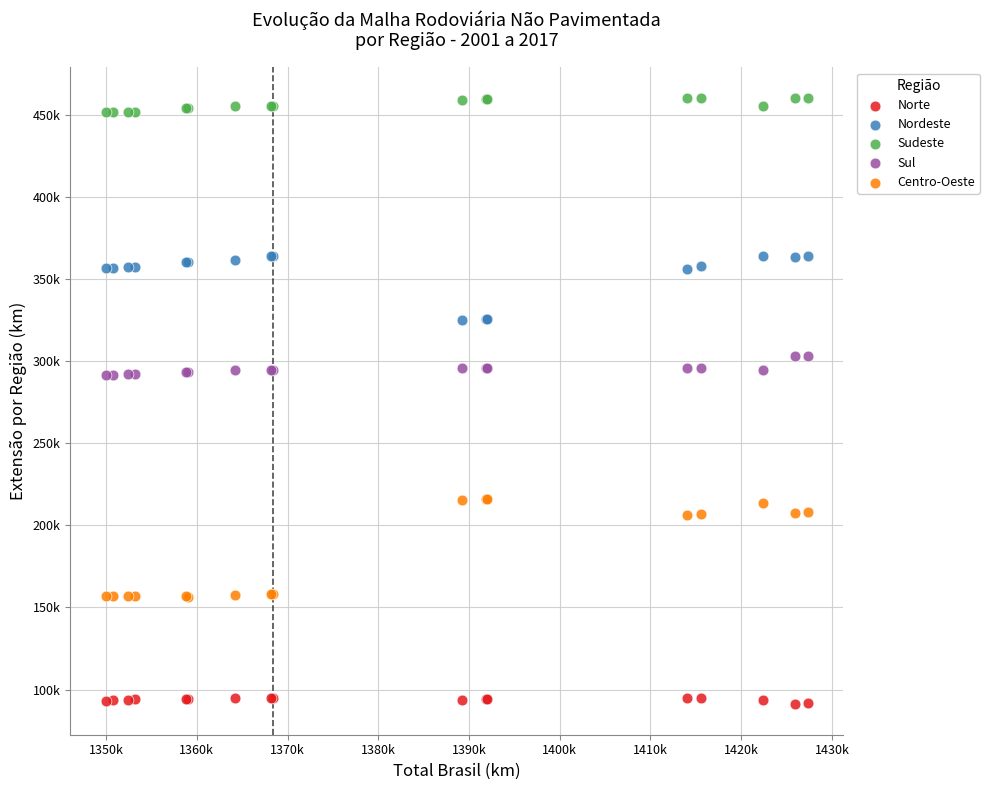

Which series has the largest Y range (max minus min)?

Centro-Oeste